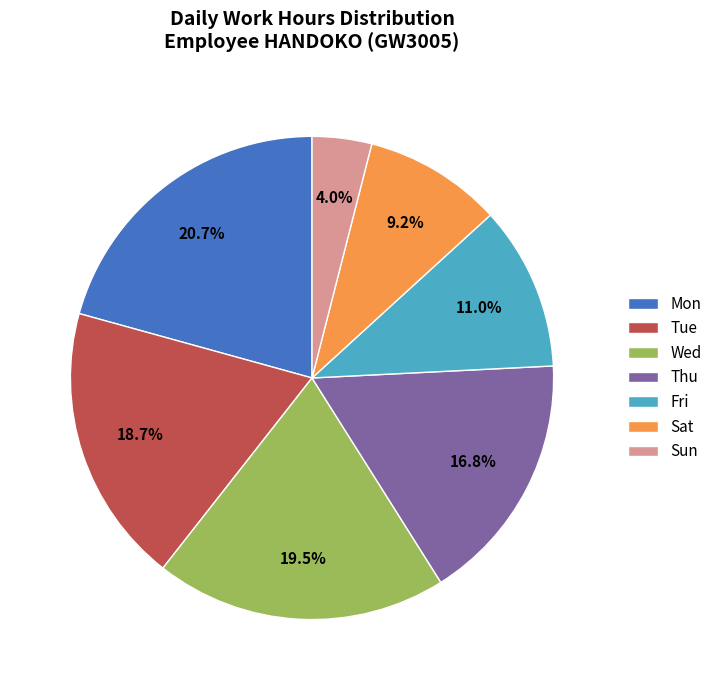

What percentage do Sun and Sat together represent?

13.2%